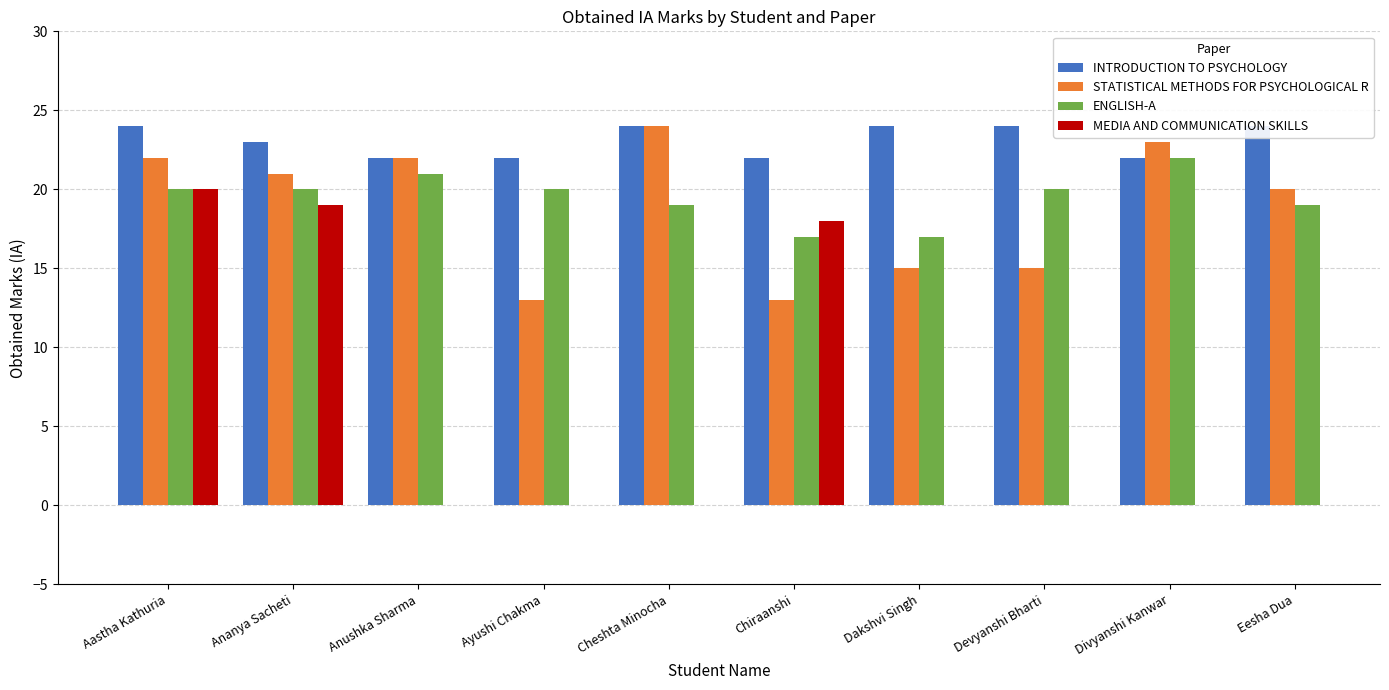

Are the bars grouped side by side (vs. stacked)?

Yes